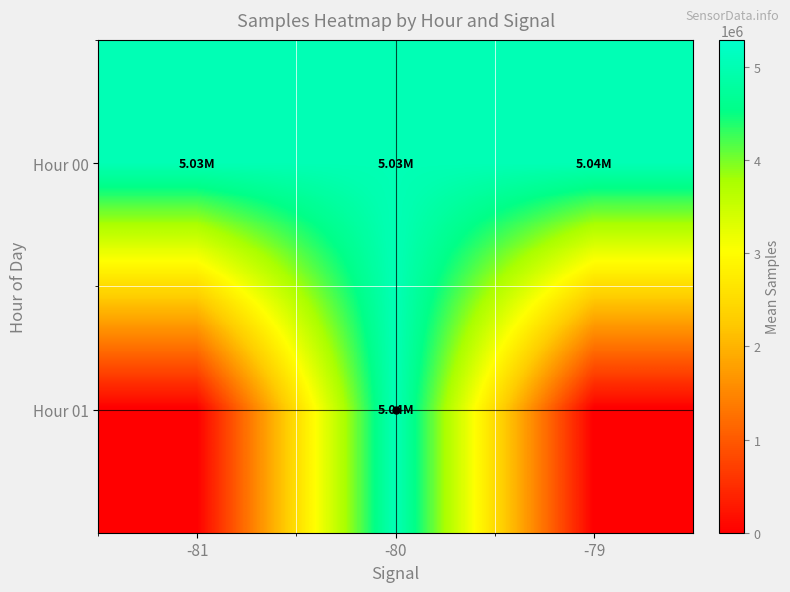

What is the greatest value displayed?

5037439.5